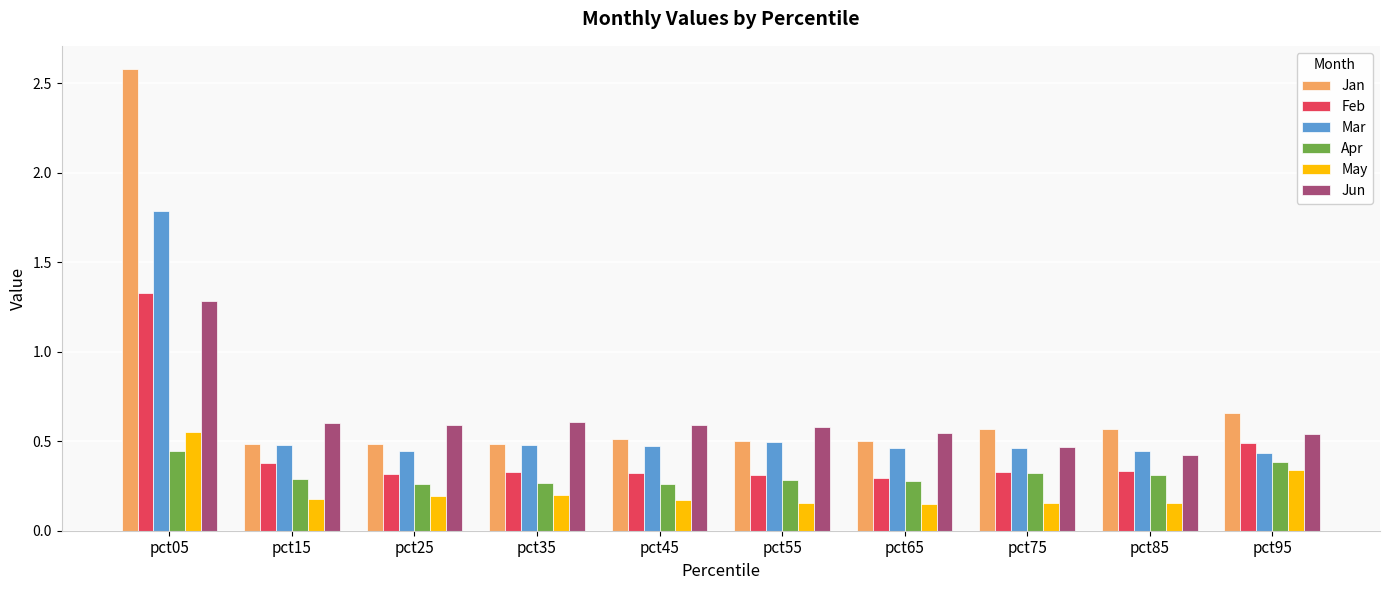

Rank the series by their maximum value, from lowest to highest.

Apr, May, Jun, Feb, Mar, Jan